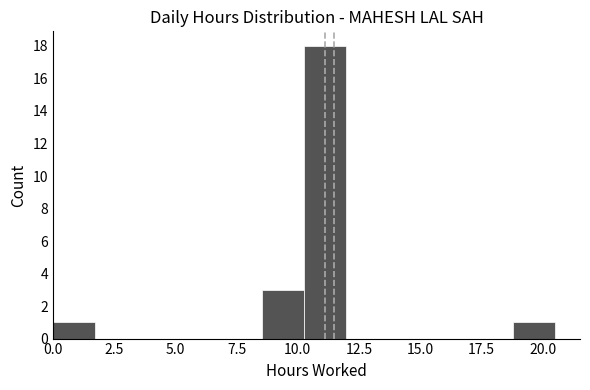

Read against the x-axis, roughly where is the centre of the tallest bar?

11.0